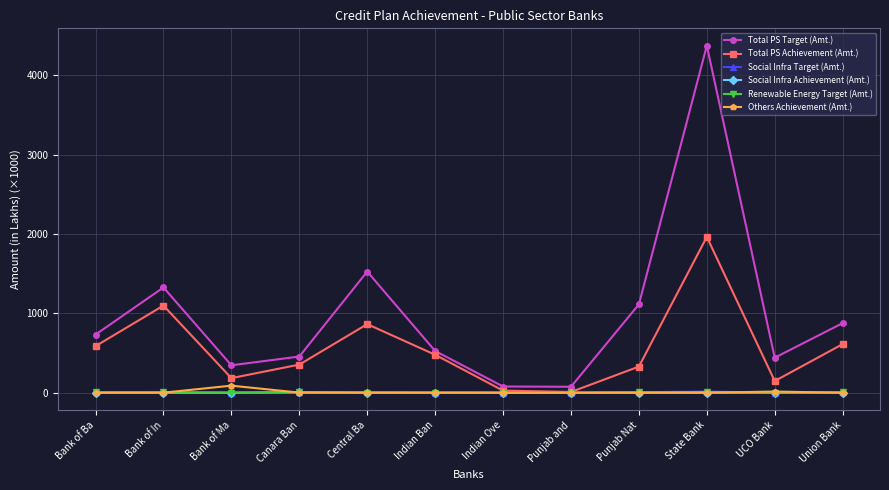

What is the label of the 10th point from the right?

Bank of Ma